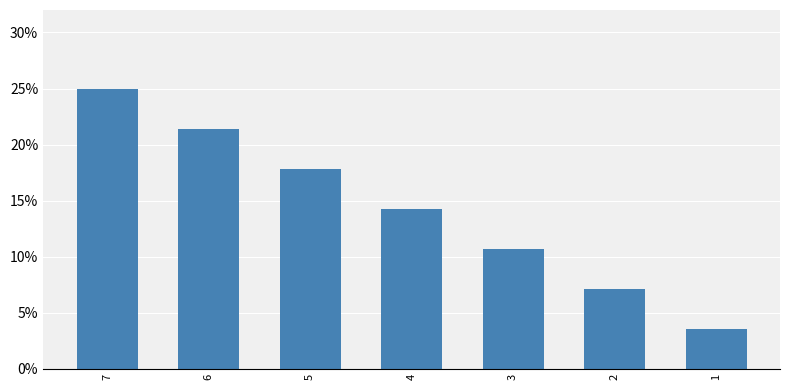

List the labels in order of value, smallest first.

1, 2, 3, 4, 5, 6, 7